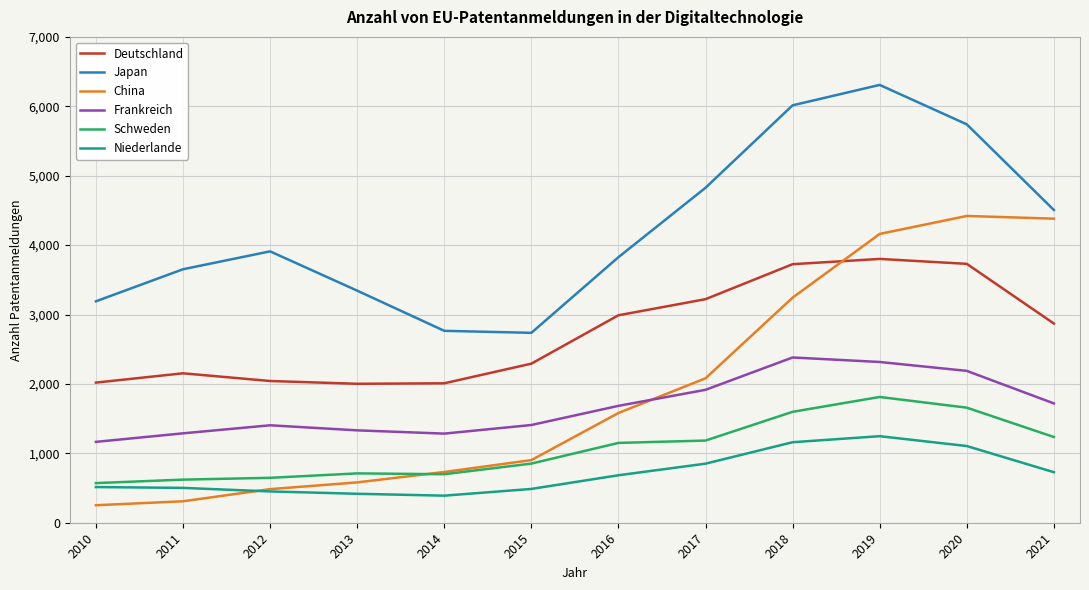

What value does the Schweden series have at 2013?

711